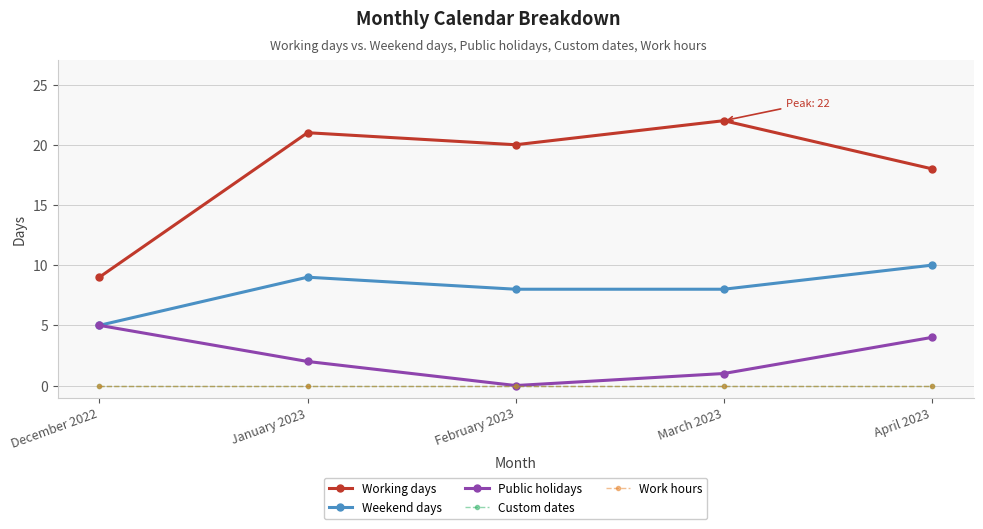

How many lines are shown in the chart?

5